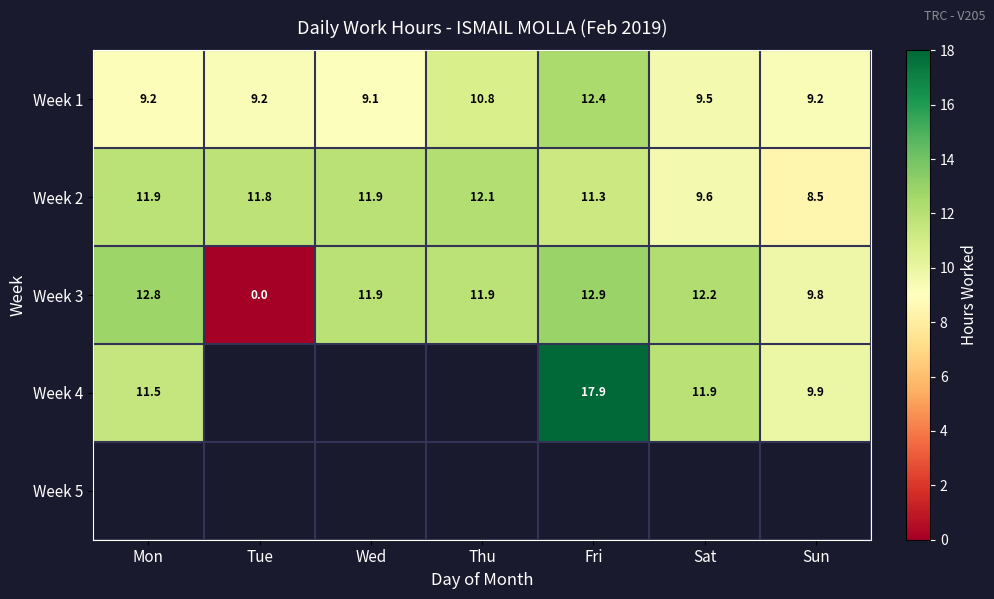

Is the value of Week 1 at Wed greater than the value of Week 2 at Mon?

No